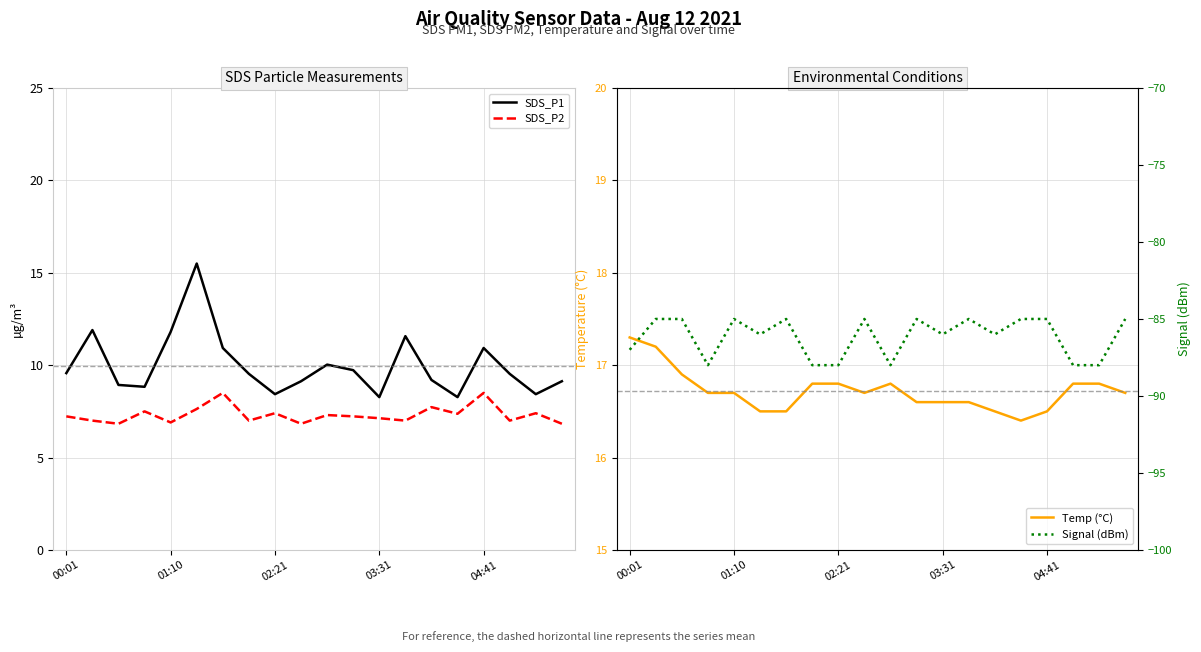

Read the SDS_P2 value at 6.

8.5